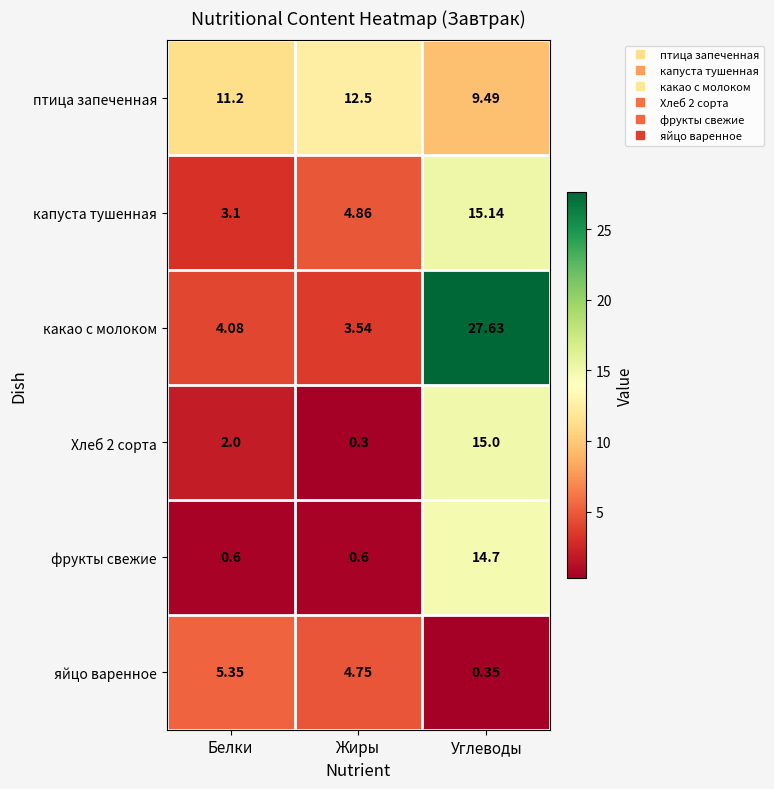

Which category has the lowest value across all series?

Жиры